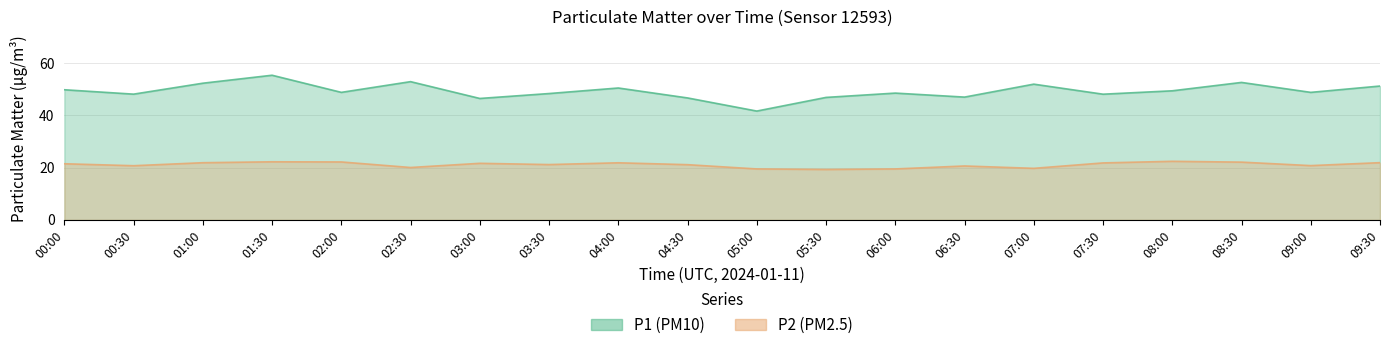

Rank the series by their average value, from highest to lowest.

P1, P2